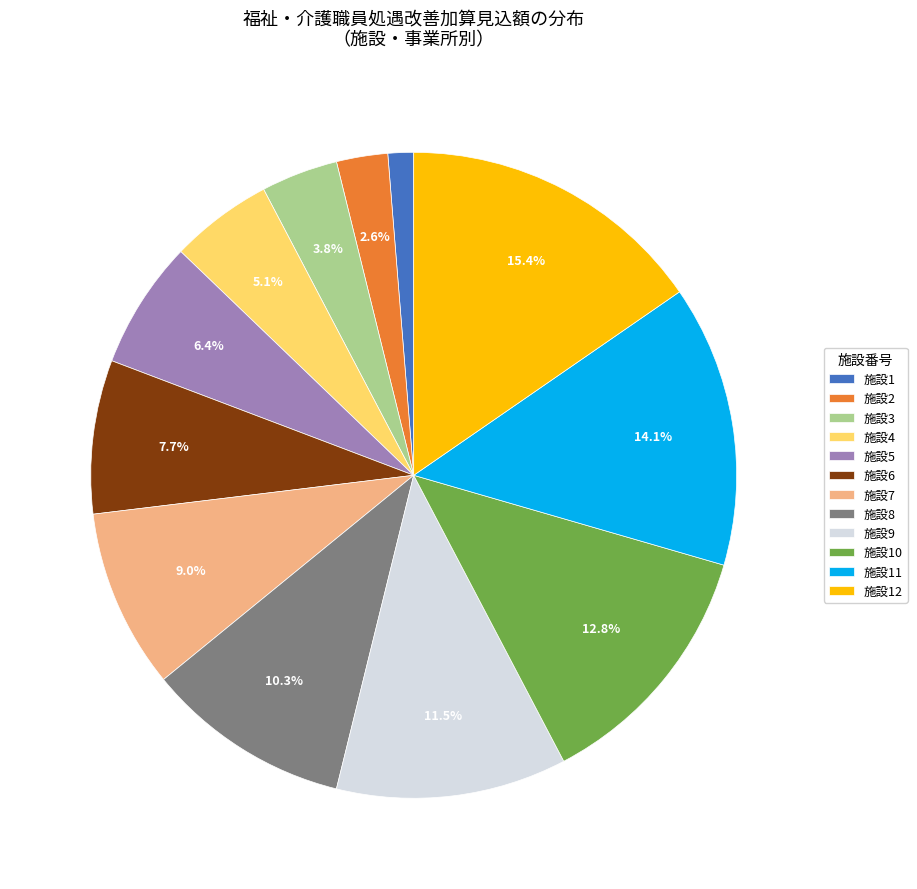

What is the largest slice in the pie chart?

施設12